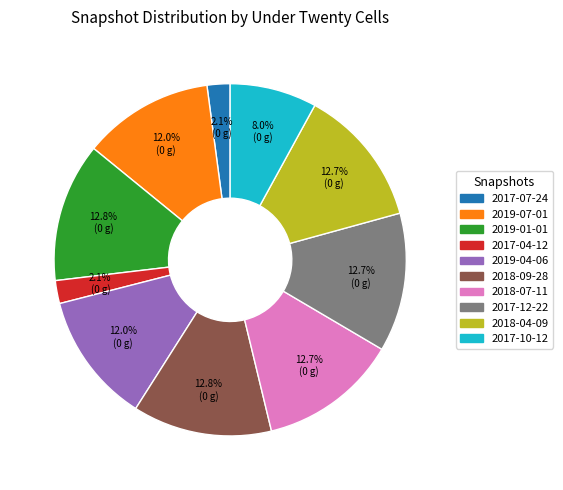

Does 2019-07-01 account for over 50% of the chart?

No